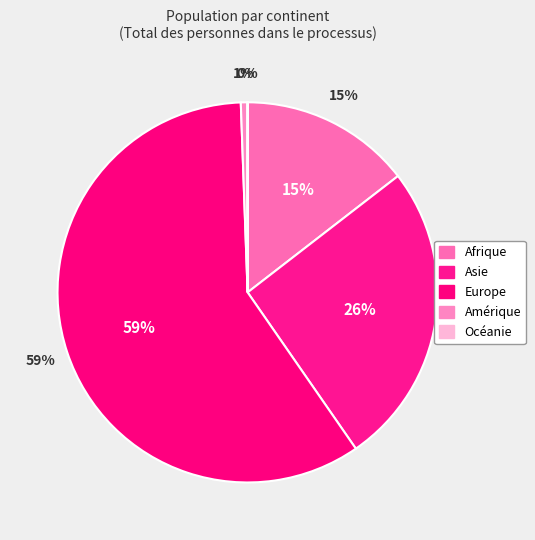

Is it true that Océanie is 0% of the pie?

True